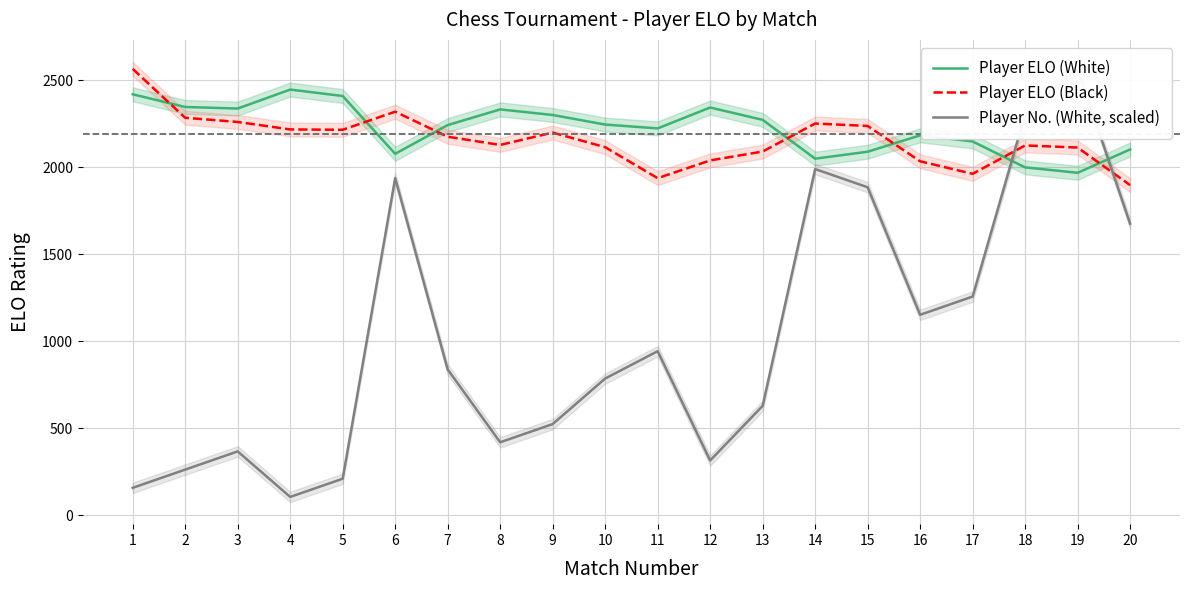

At which label is Player ELO (White) closest to 2206?

11